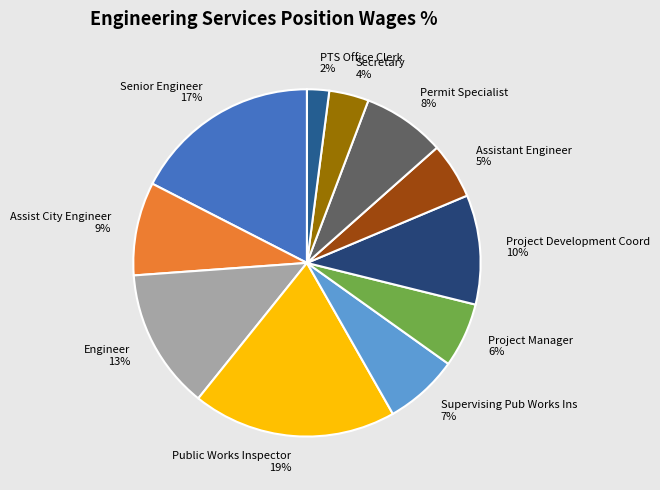

Rank the categories by value from highest to lowest.

Public Works Inspector, Senior Engineer, Engineer, Project Development Coord, Assist City Engineer, Permit Specialist, Supervising Pub Works Ins, Project Manager, Assistant Engineer, Secretary, PTS Office Clerk